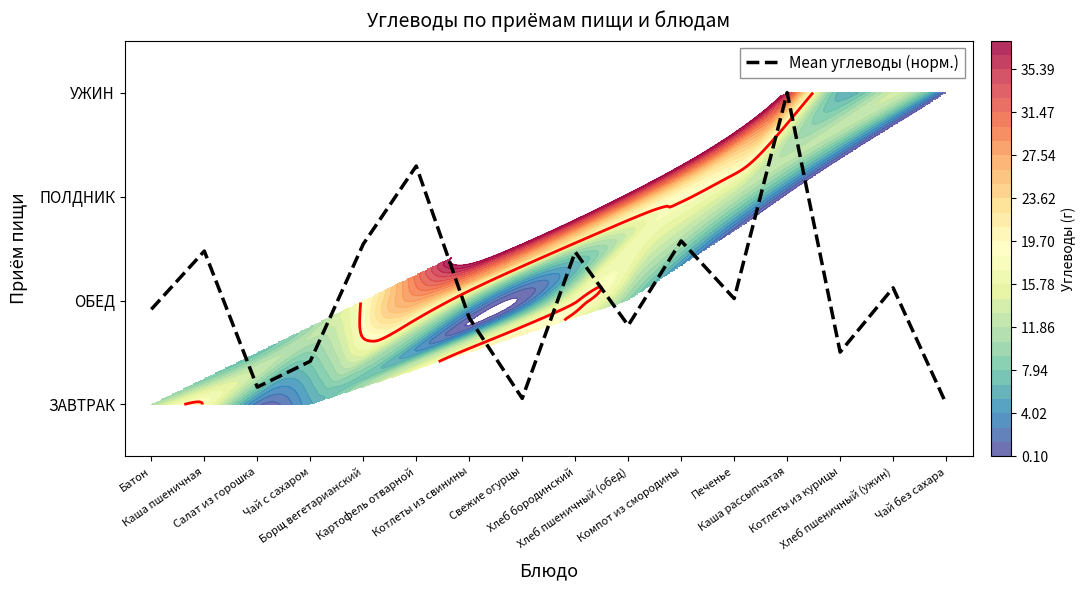

Reading left to right, list all the values displayed in this chart.

0.9	1.5	0.2	0.4	1.5	2.3	0.8	0.1	1.5	0.8	1.6	1.0	3.0	0.5	1.1	0.0